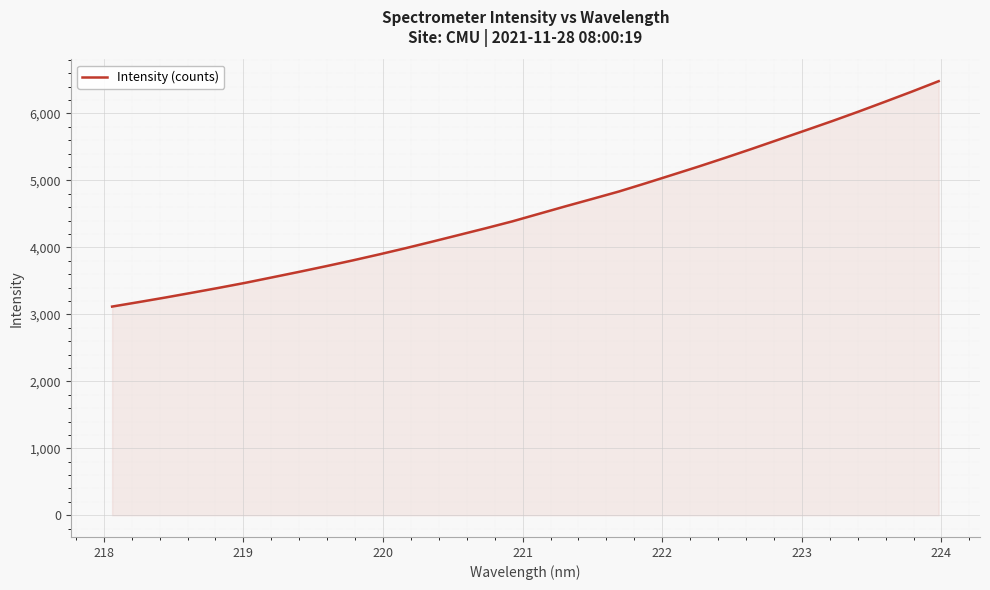

What is the sum of all values?

146282.1